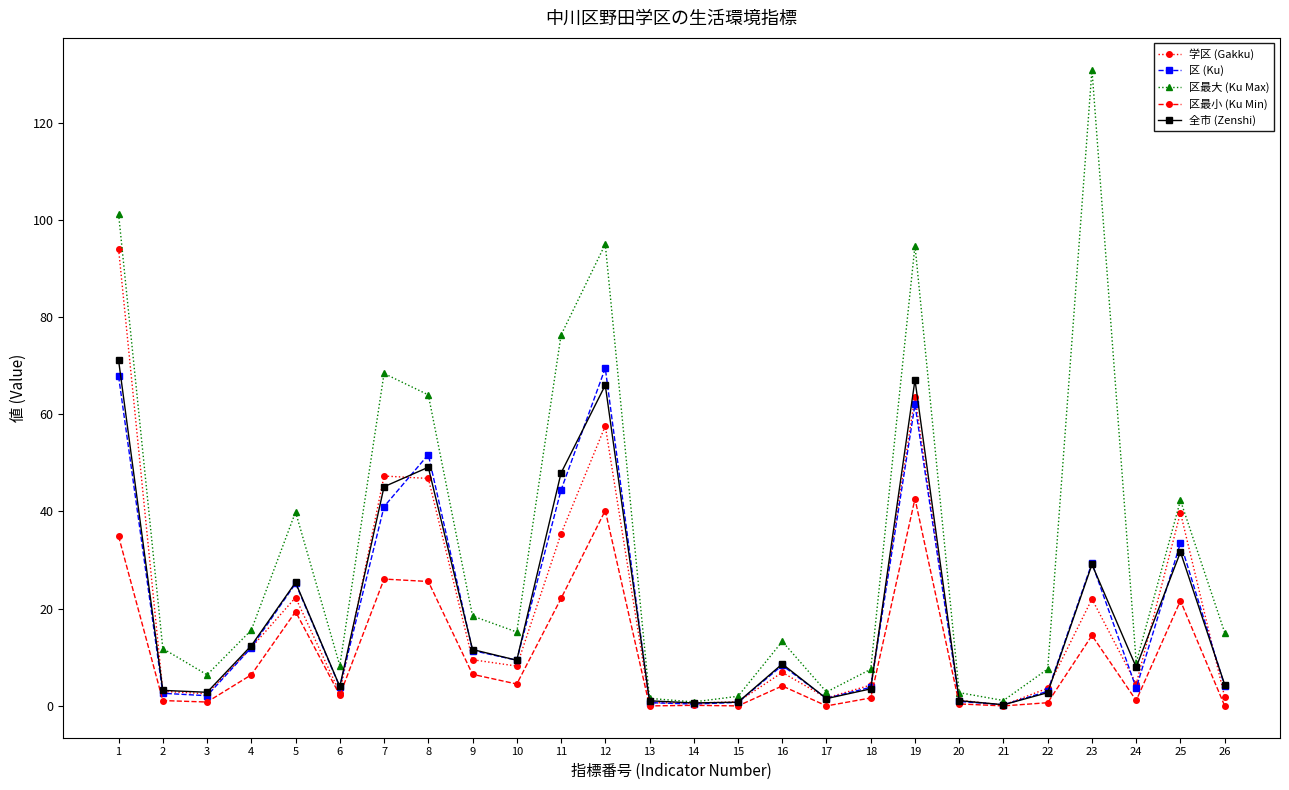

True or false: 学区 (Gakku) and 区 (Ku) intersect in this chart.

True